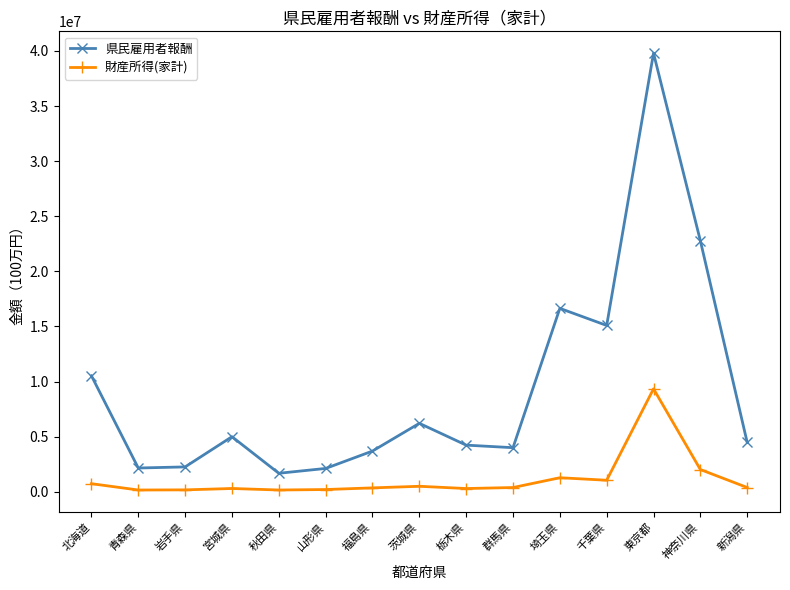

What is the sum of all 財産所得(家計) values?

17365489